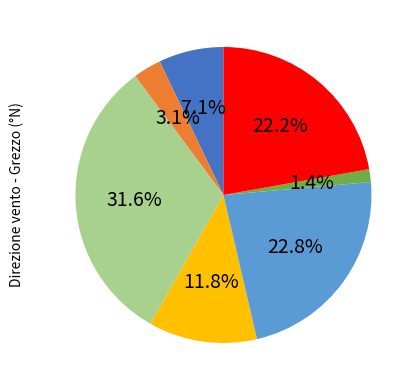

Does any single category account for the majority?

No